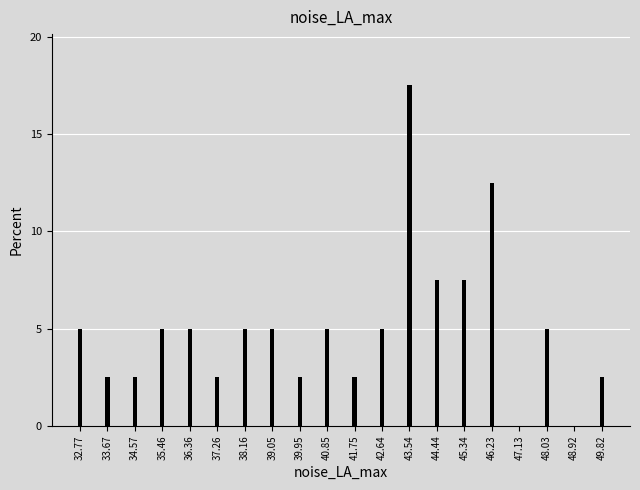

Reading right to left, list all the values displayed in this chart.

49.82=2.5	48.92=0.0	48.03=5.0	47.13=0.0	46.23=12.5	45.34=7.5	44.44=7.5	43.54=17.5	42.64=5.0	41.75=2.5	40.85=5.0	39.95=2.5	39.05=5.0	38.16=5.0	37.26=2.5	36.36=5.0	35.46=5.0	34.57=2.5	33.67=2.5	32.77=5.0